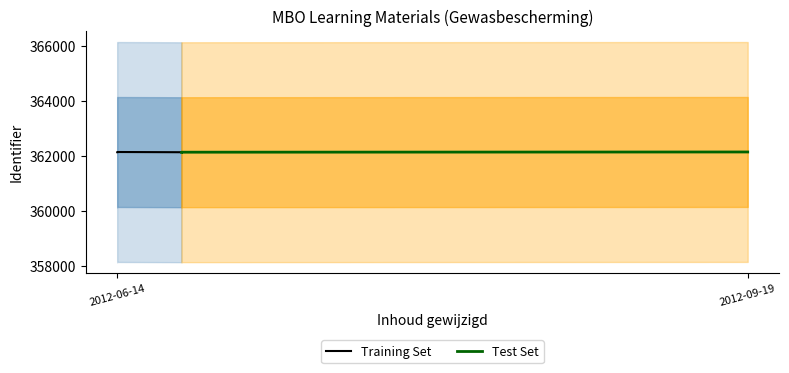

What is the difference between the values at 362140 and 362138?

2